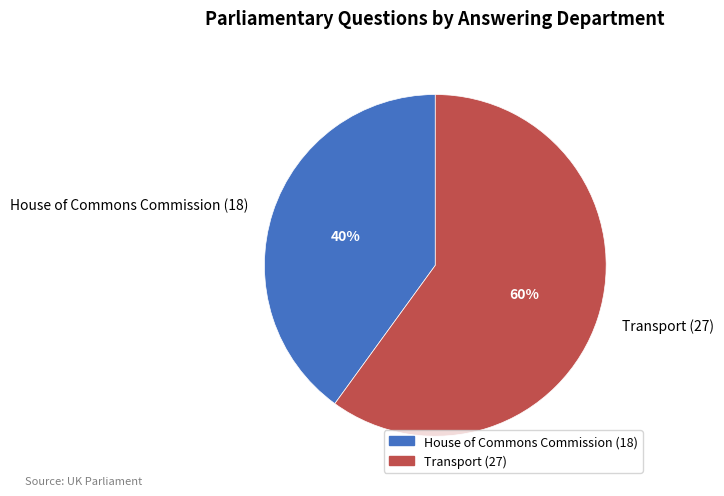

True or false: House of Commons Commission (18) accounts for 26% of the total.

False